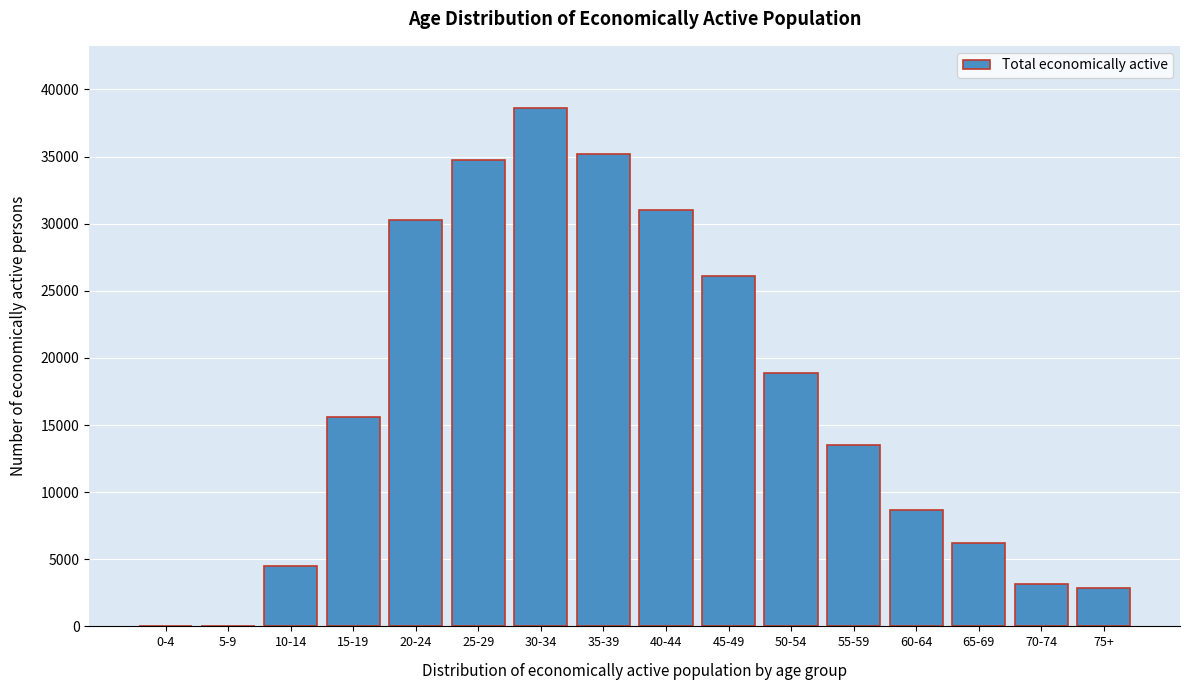

Reading left to right, transcribe all the data shown in this chart.

0-4=0	5-9=0	10-14=4520	15-19=15578	20-24=30252	25-29=34756	30-34=38614	35-39=35208	40-44=31010	45-49=26084	50-54=18896	55-59=13476	60-64=8634	65-69=6208	70-74=3137	75+=2854